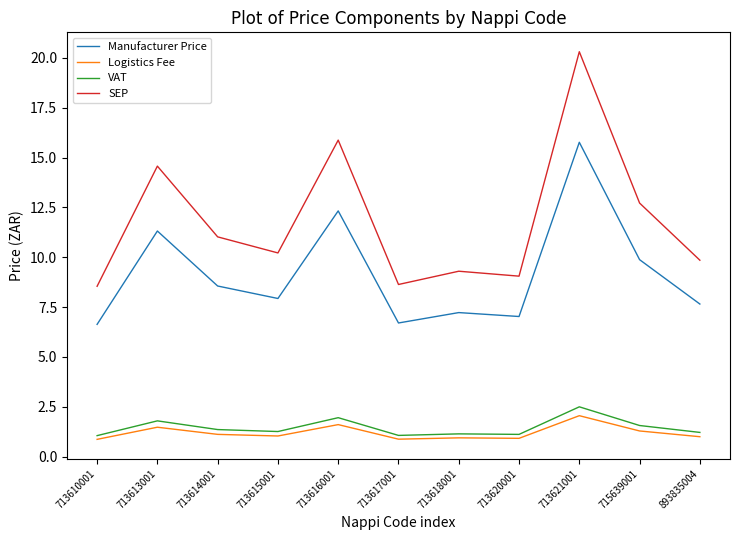

What is the lowest value of the SEP series?

8.5